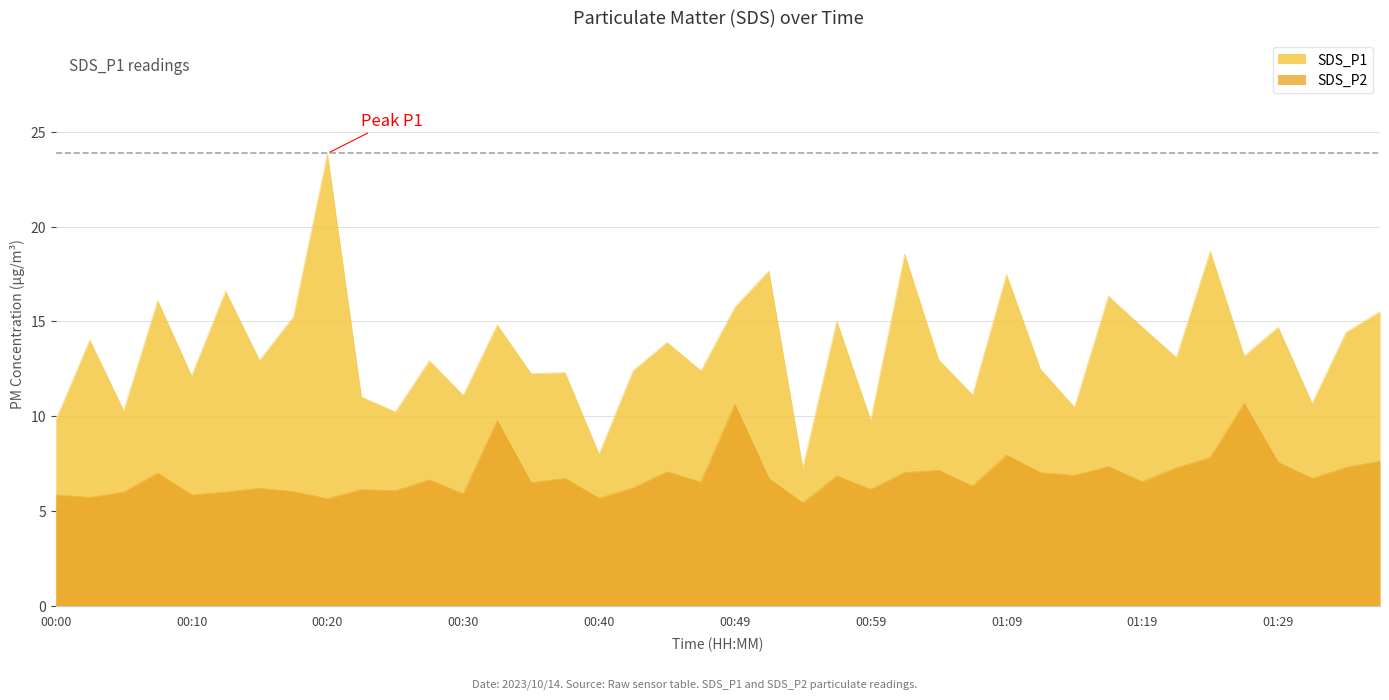

What value does the SDS_P1 series have at 00:40?

8.0